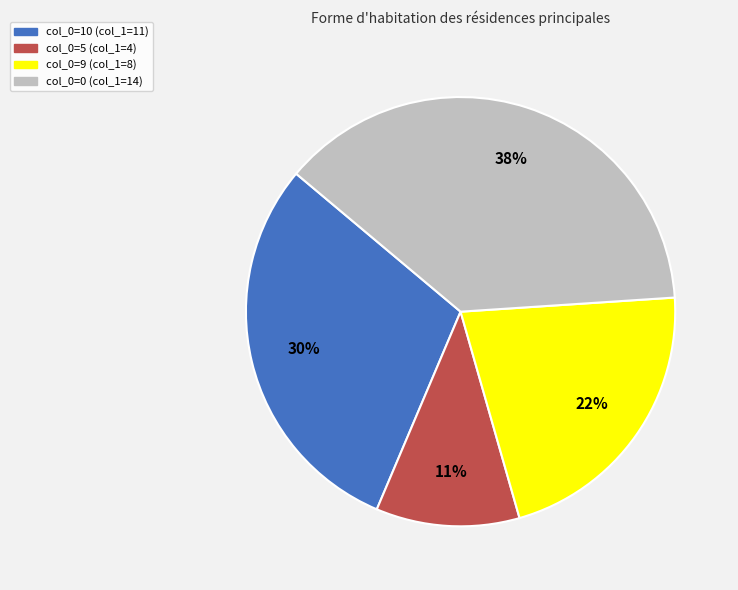

Which has a higher value, col_0=10 (col_1=11) or col_0=5 (col_1=4)?

col_0=10 (col_1=11)